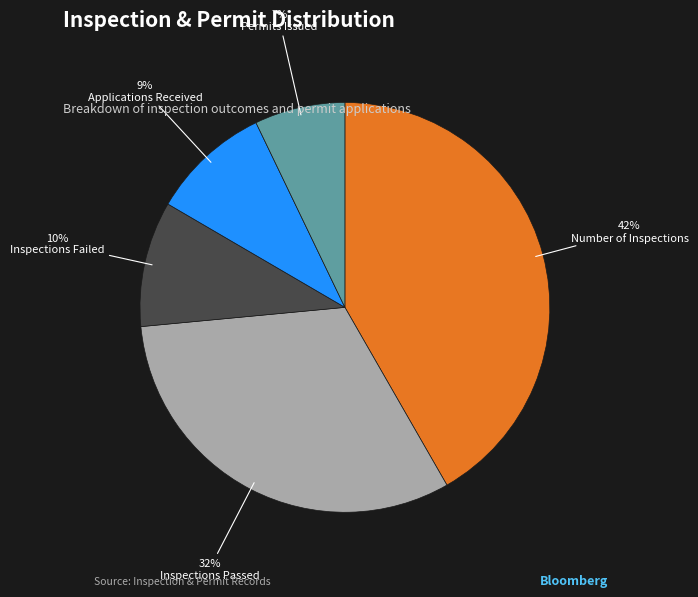

How many slices are in this pie chart?

5